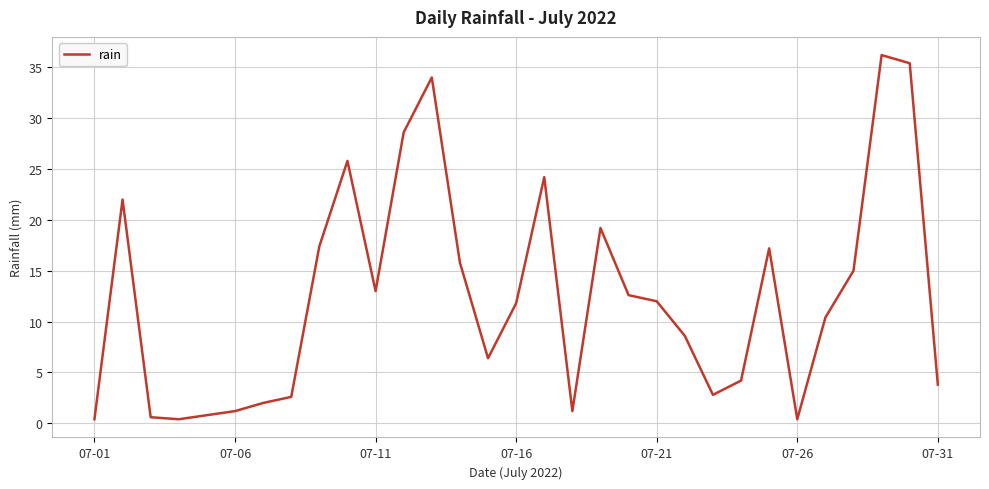

Does the chart display data point markers on the line(s)?

No